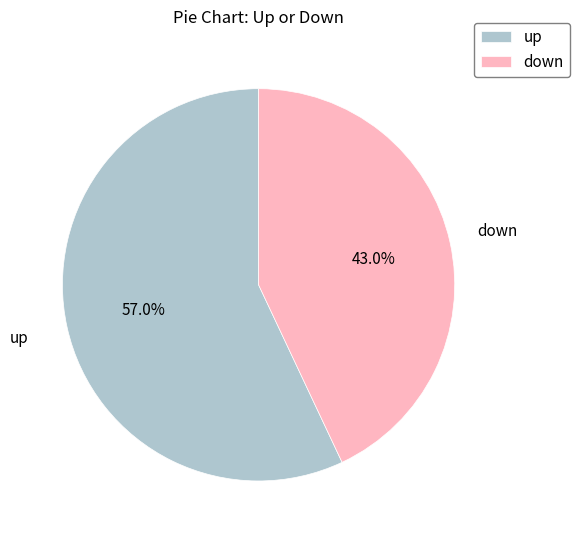

To the nearest percent, what is the average slice percentage?

50%